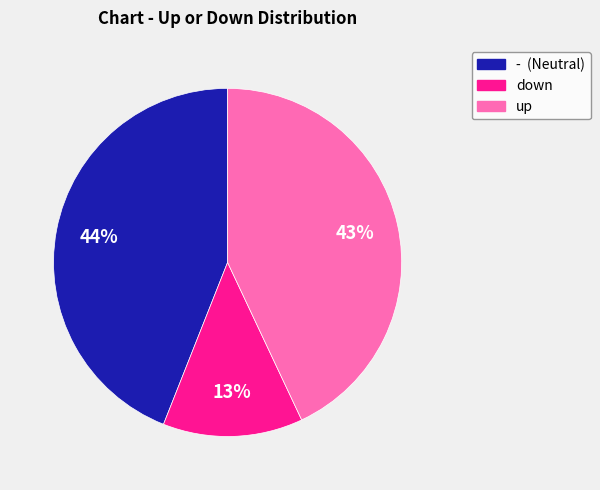

Which category has the smallest portion of the pie?

down